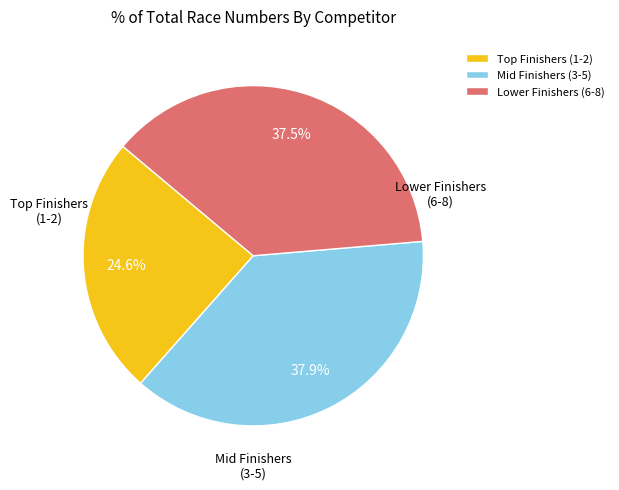

Combined, what portion of the pie is Lower Finishers (6-8) and Mid Finishers (3-5)?

75.4%